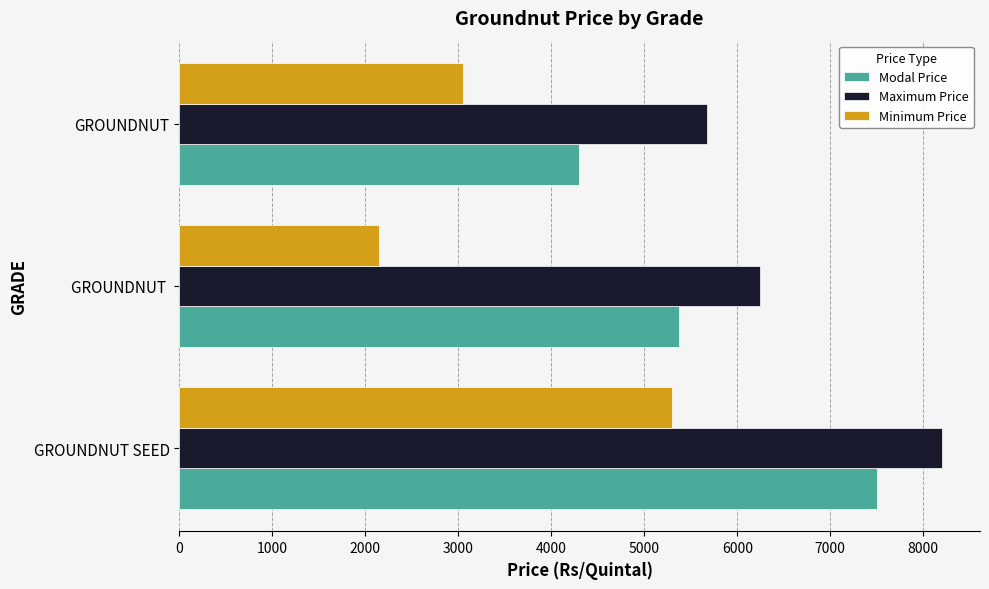

What is the difference between the highest and lowest values at GROUNDNUT SEED?

2900